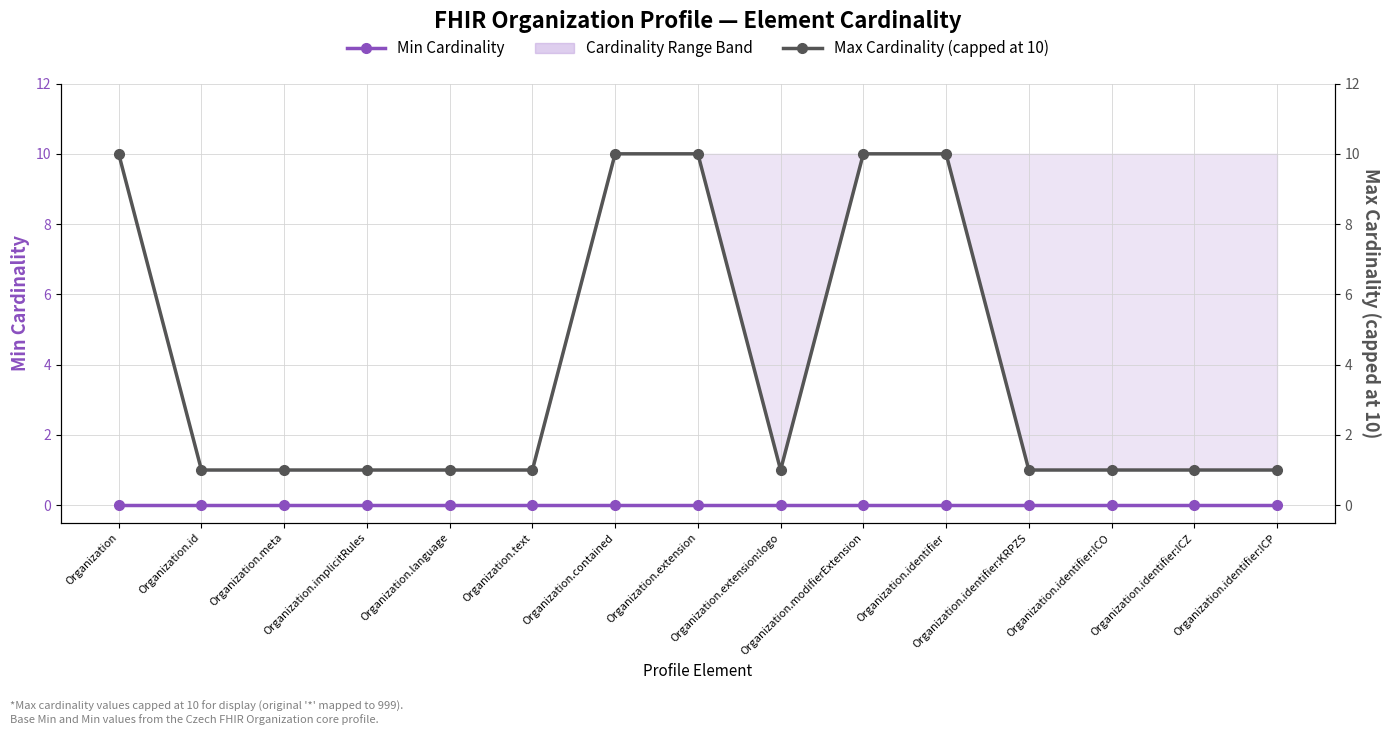

Where is Max Cardinality (capped at 10) nearest to the value 5?

Organization.id